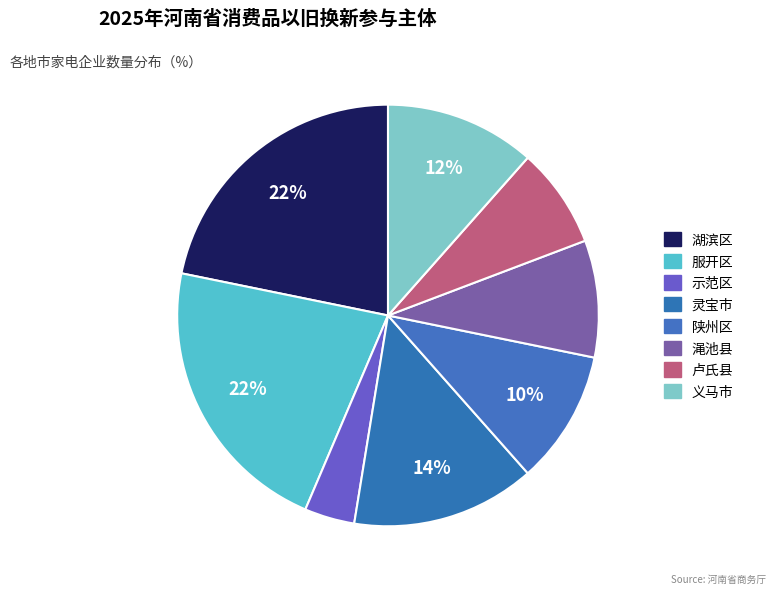

To the nearest percent, what portion does 灵宝市 represent?

14%